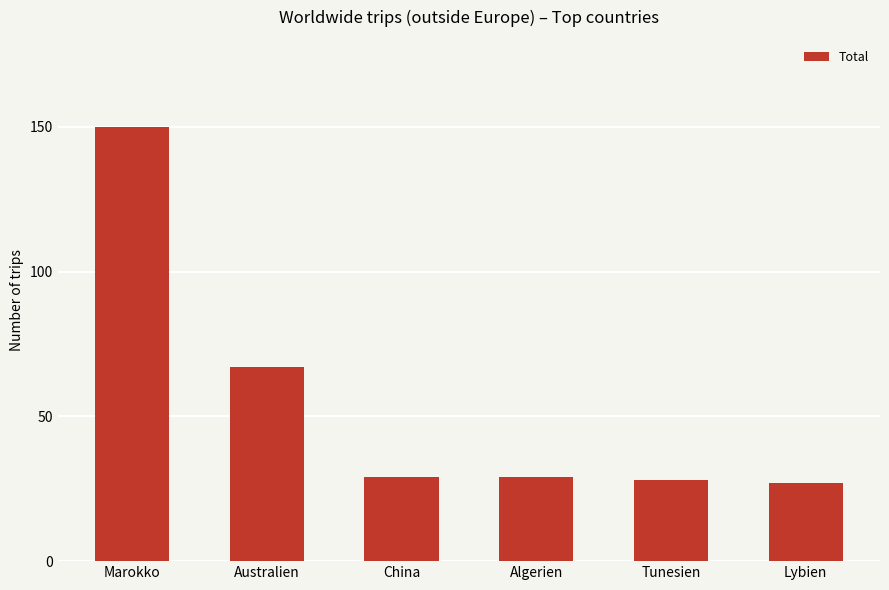

Which has a higher value, Lybien or Algerien?

Algerien